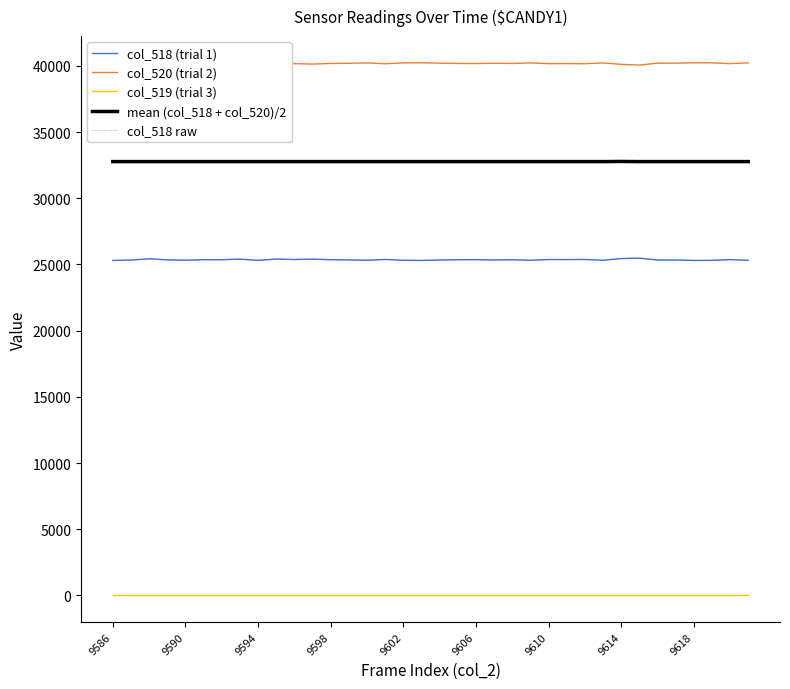

What is the difference between the maximum and minimum values in the col_518 (trial 1) series?

176.0